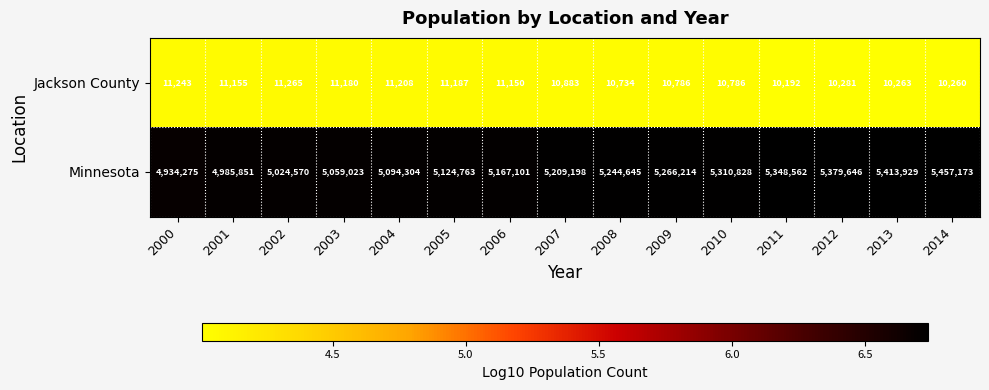

Reading left to right, extract all data points from this chart.

Jackson County: 11243	11155	11265	11180	11208	11187	11150	10883	10734	10786	10786	10192	10281	10263	10260
Minnesota: 4934275	4985851	5024570	5059023	5094304	5124763	5167101	5209198	5244645	5266214	5310828	5348562	5379646	5413929	5457173